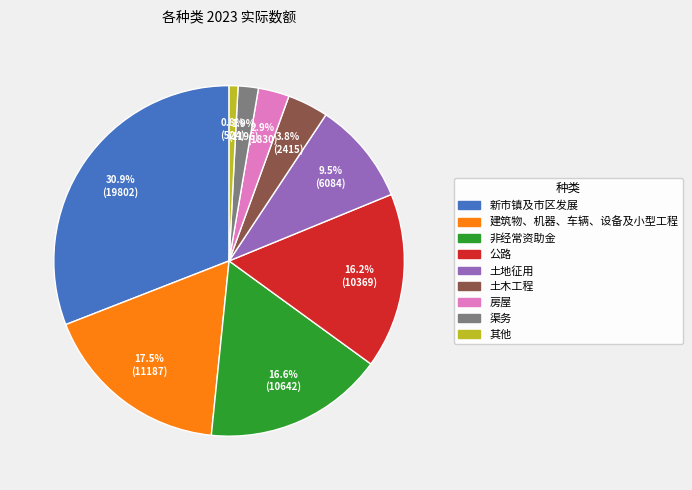

What is the largest slice in the pie chart?

新市镇及市区发展